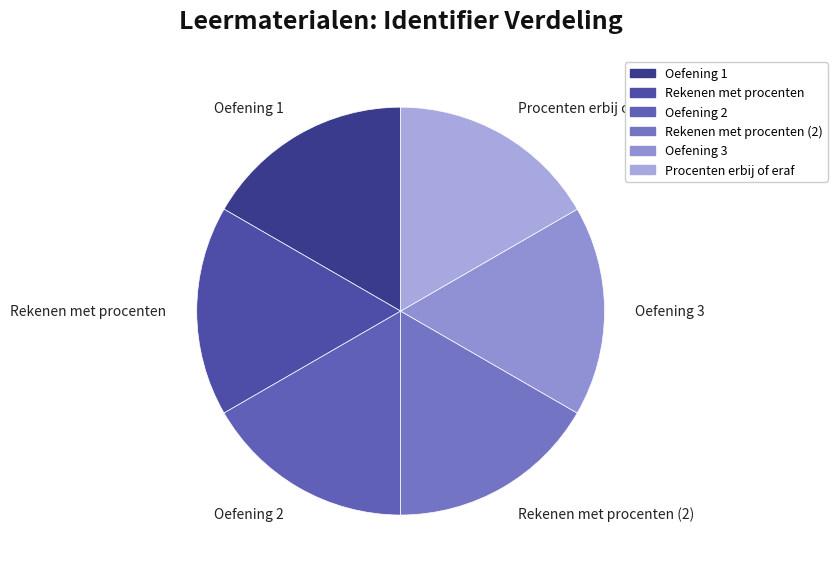

How many slices are in this pie chart?

6